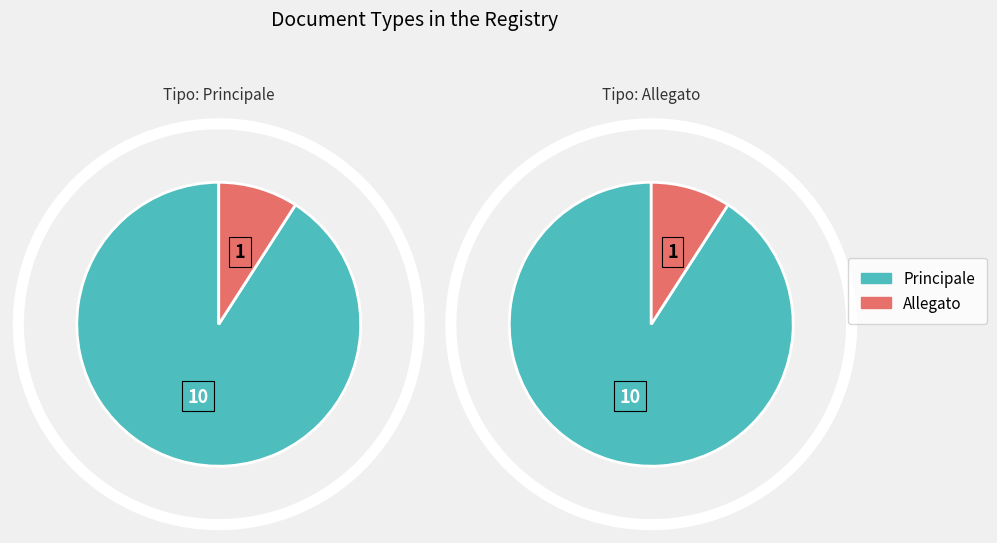

To the nearest percent, what is the average slice percentage?

50%